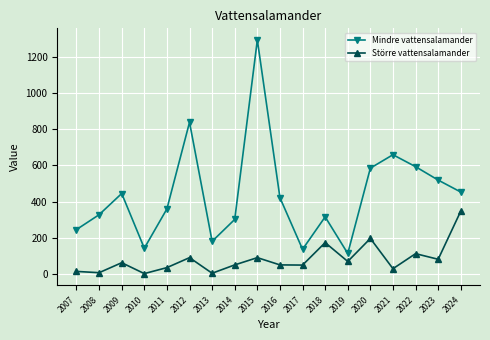

True or false: Mindre vattensalamander has a value of 181 at 2013.

True